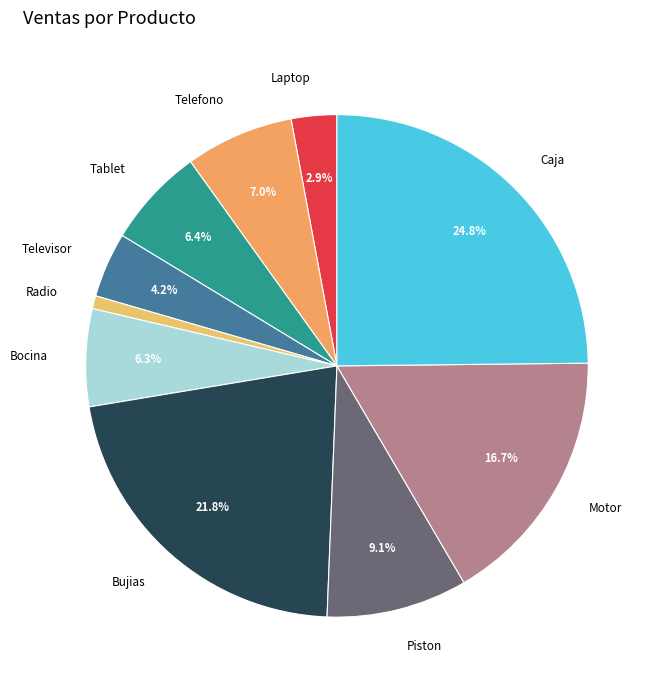

How many slices are in this pie chart?

10